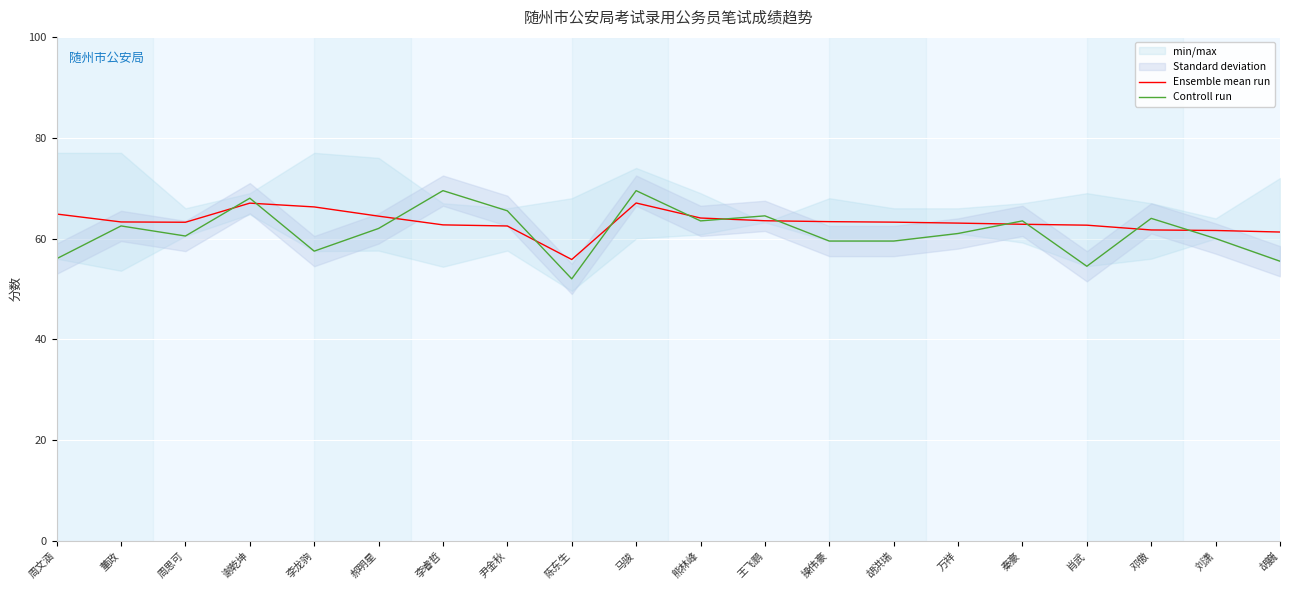

At which category is the sum across all series the highest?

马骏